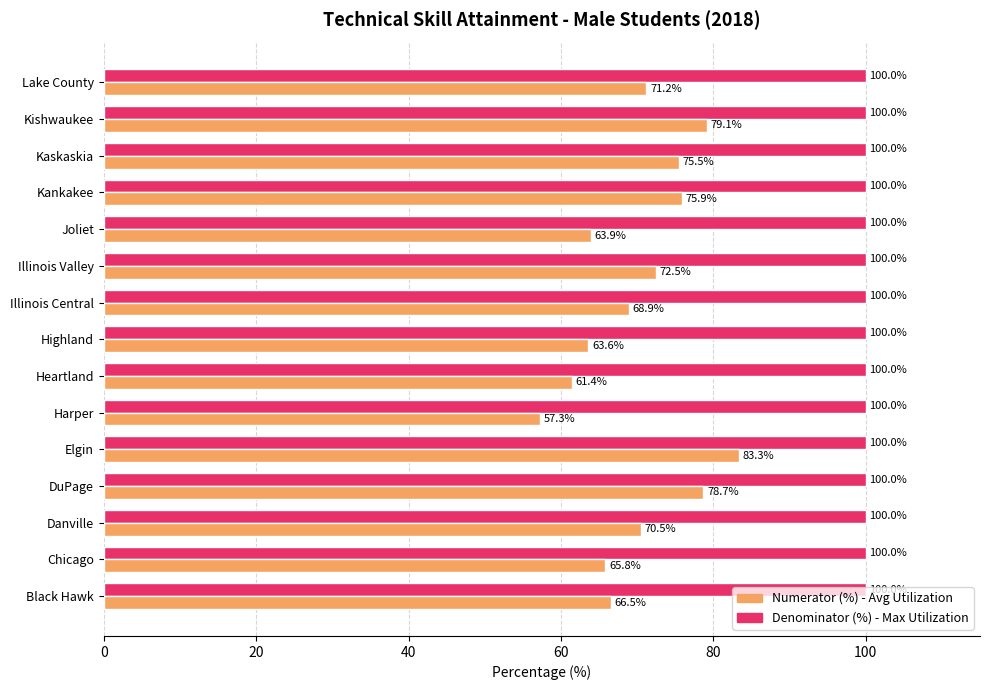

What is the minimum value shown in the chart?

57.3